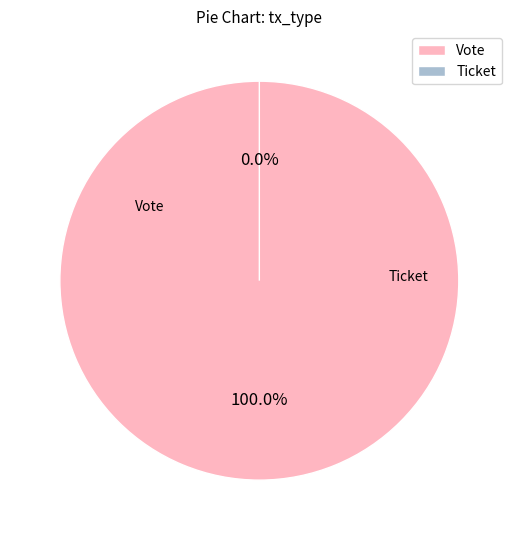

Is the sum of Vote and Ticket greater than half?

Yes